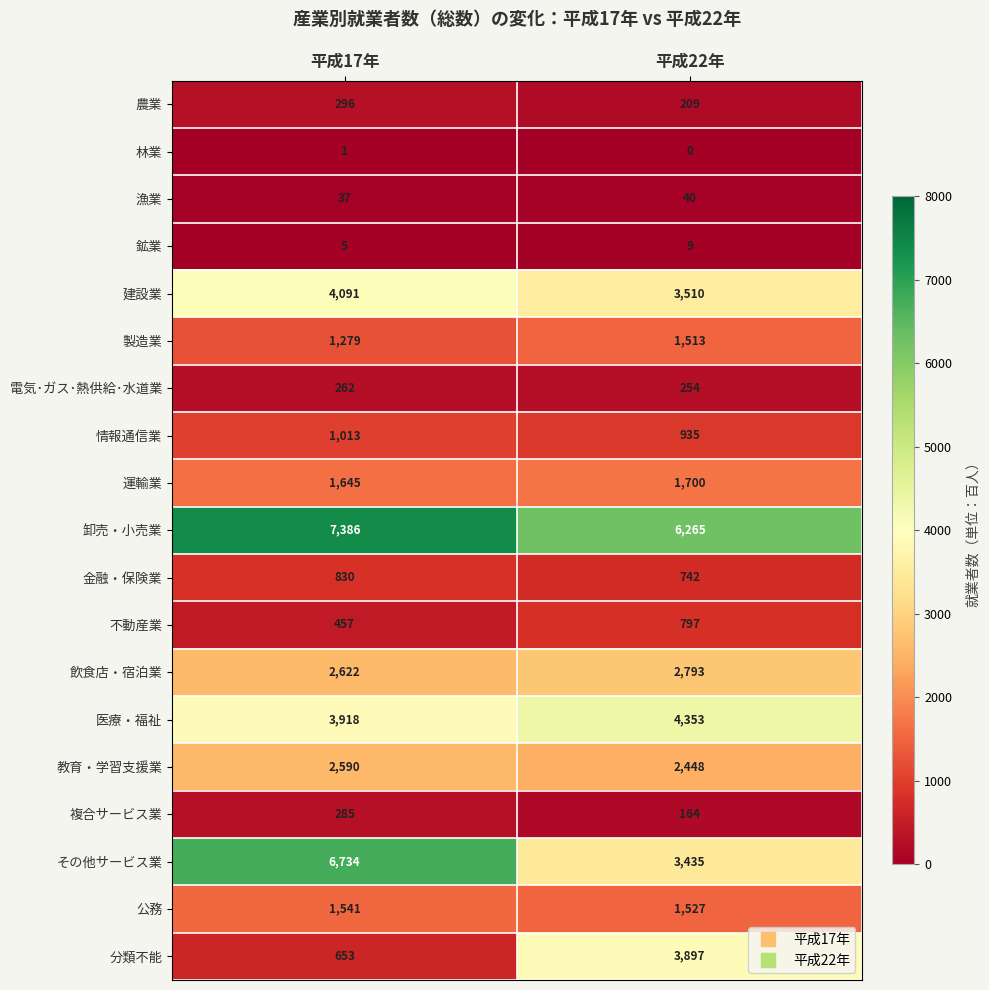

What is the minimum value for 分類不能?

653